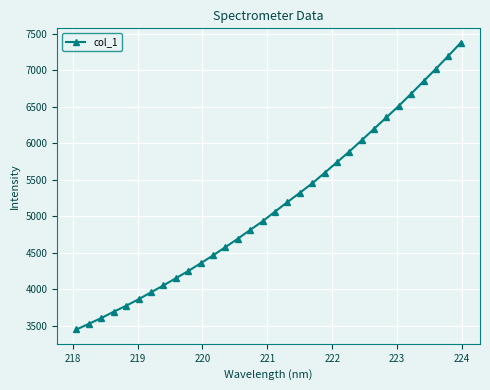

What is the difference between the second highest and second lowest values?

3670.1